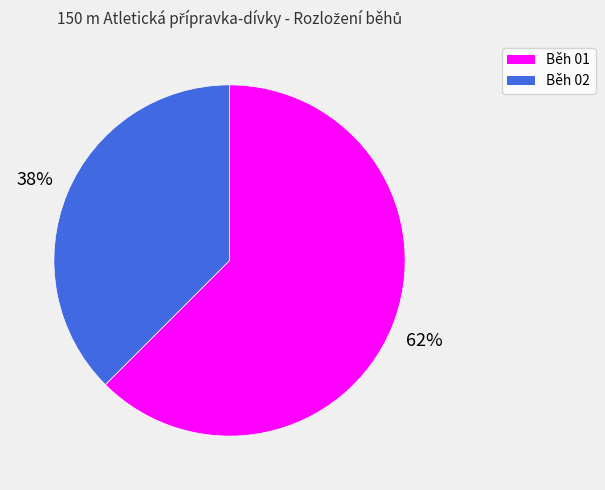

Which category accounts for the majority?

Běh 01